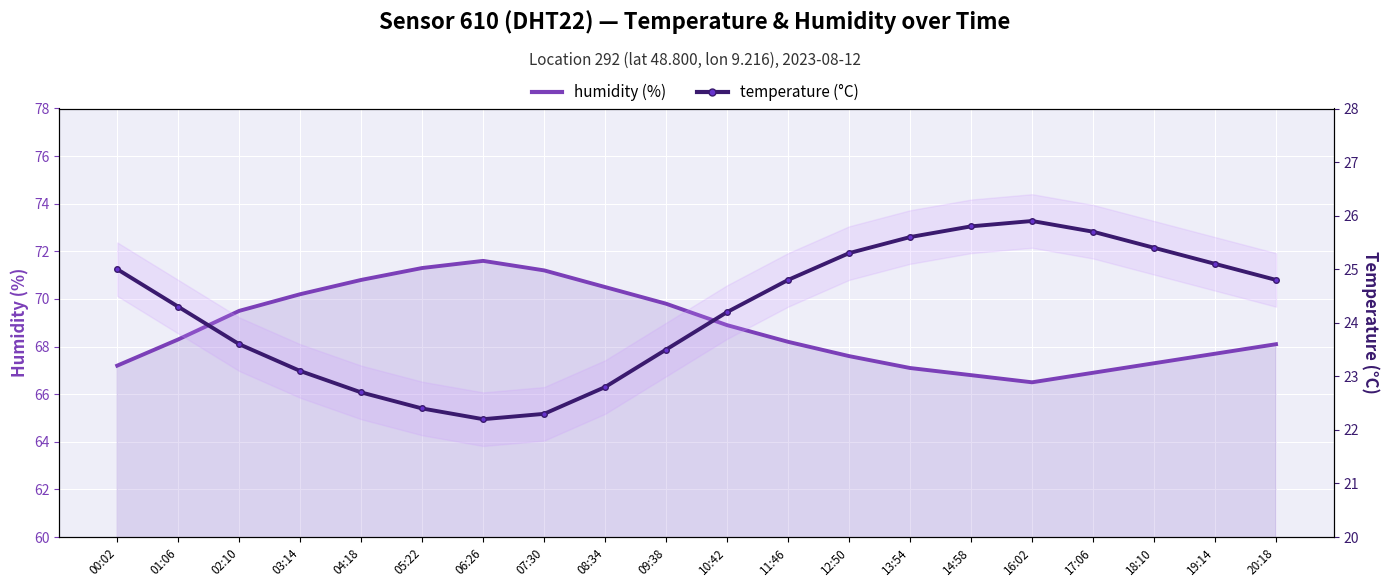

Reading right to left, transcribe all the data shown in this chart.

humidity: 20:18=68.1	19:14=67.7	18:10=67.3	17:06=66.9	16:02=66.5	14:58=66.8	13:54=67.1	12:50=67.6	11:46=68.2	10:42=68.9	09:38=69.8	08:34=70.5	07:30=71.2	06:26=71.6	05:22=71.3	04:18=70.8	03:14=70.2	02:10=69.5	01:06=68.3	00:02=67.2
temperature: 20:18=24.8	19:14=25.1	18:10=25.4	17:06=25.7	16:02=25.9	14:58=25.8	13:54=25.6	12:50=25.3	11:46=24.8	10:42=24.2	09:38=23.5	08:34=22.8	07:30=22.3	06:26=22.2	05:22=22.4	04:18=22.7	03:14=23.1	02:10=23.6	01:06=24.3	00:02=25.0